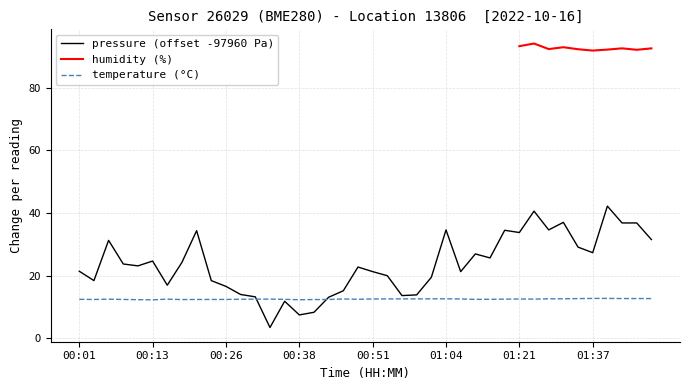

The value of pressure (offset -97960 Pa) at 00:51 is 8.4. True or false?

False